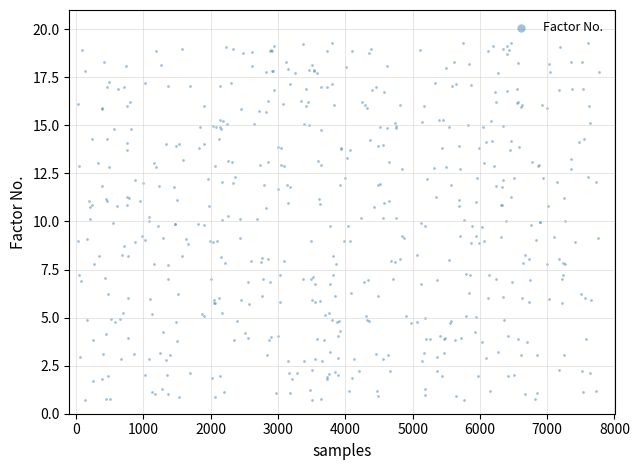

What is the range of X values (max minus min)?

7755.0